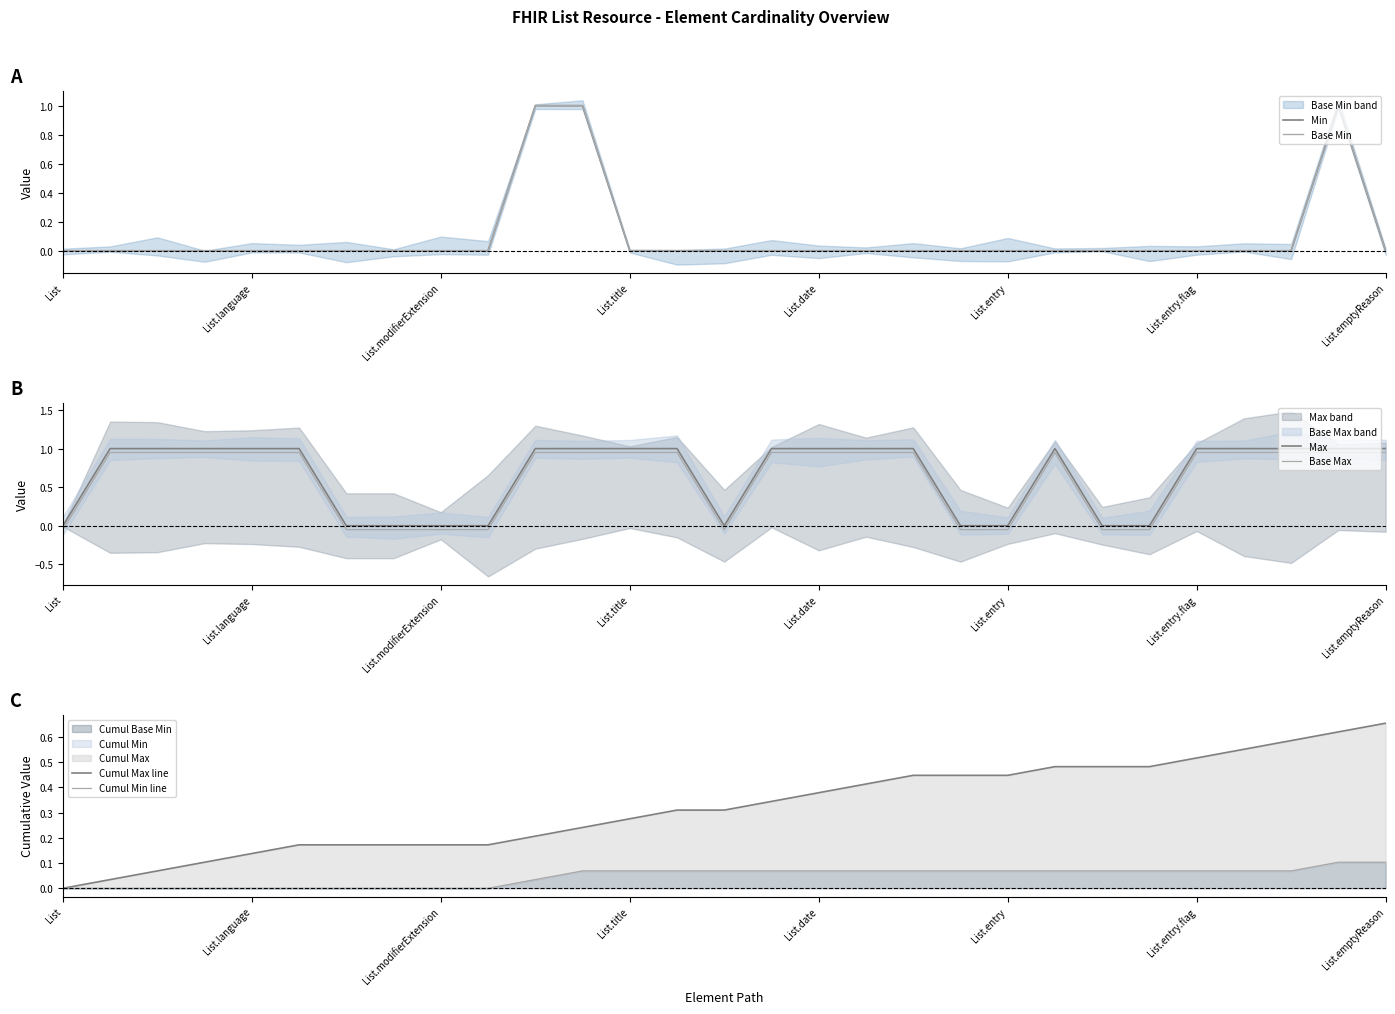

What is the highest value of the Max series?

1.0